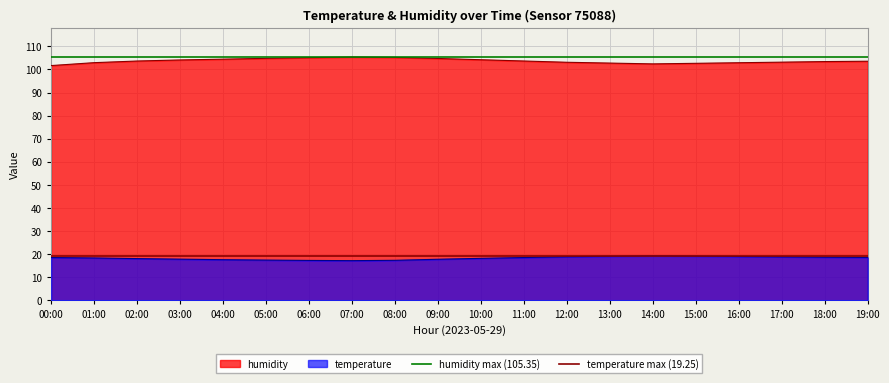

At which label is temperature max (19.25) closest to 19?

00:00